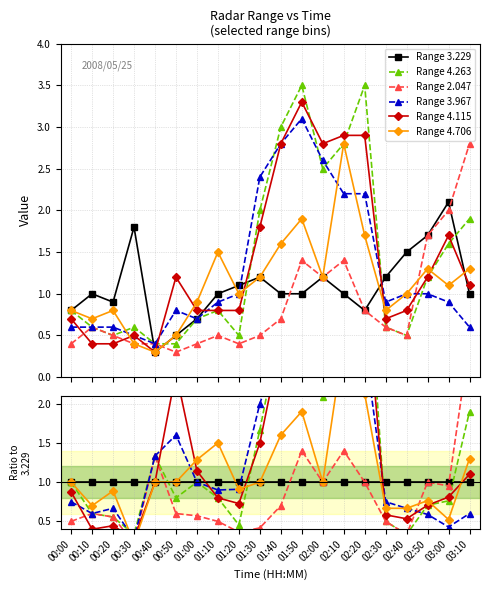

Is the value of Range 4.706 at 00:50 greater than the value of Range 3.229 at 01:40?

No